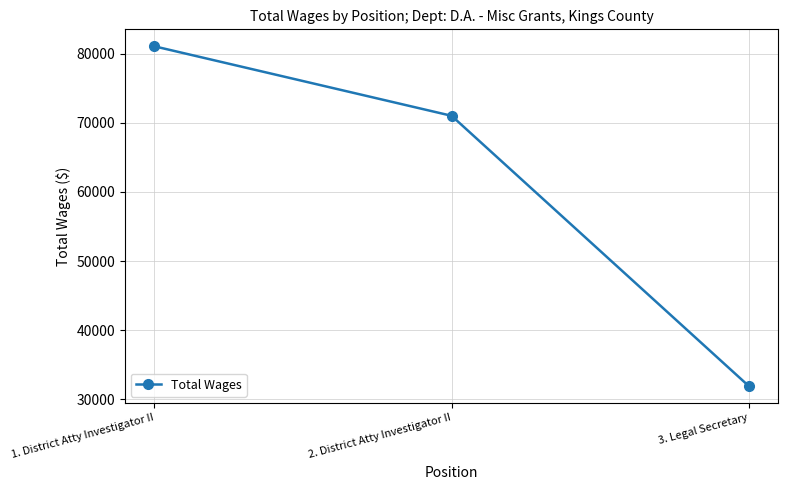

At which category does the chart reach its minimum across all series?

3. Legal Secretary